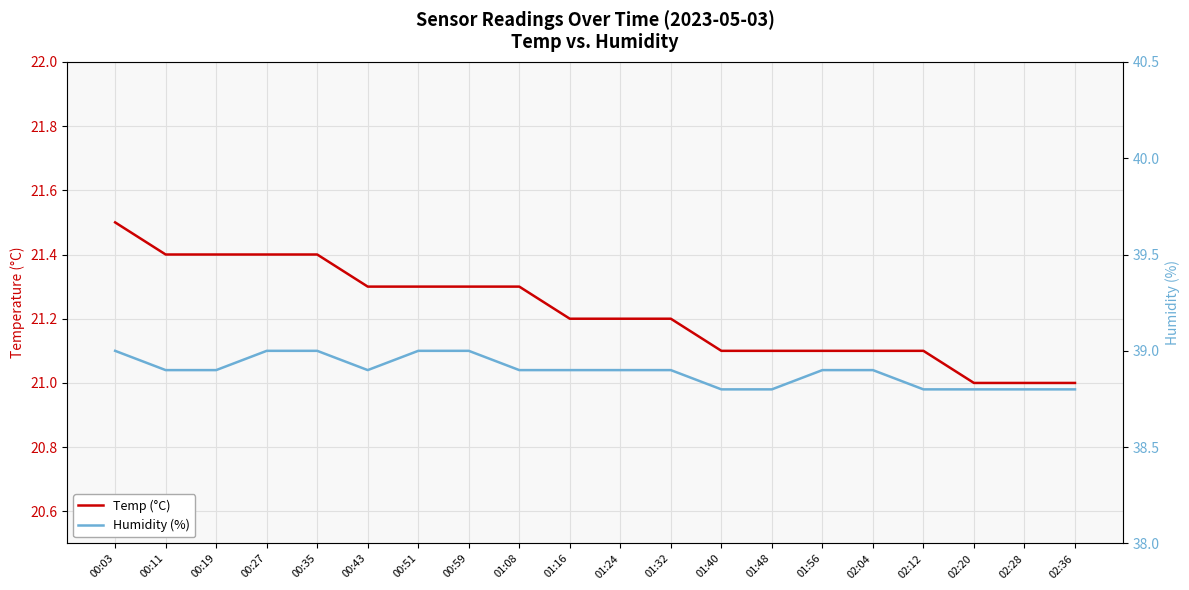

Count the Temp (°C) values in the range 21 to 22.

20